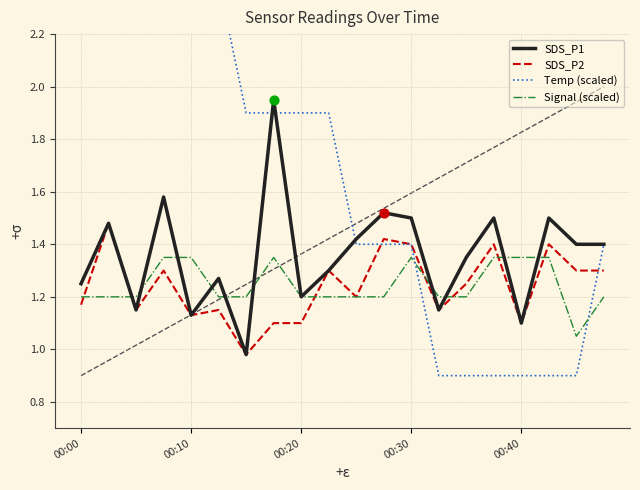

Which series has the largest total across all categories?

Temp (scaled)